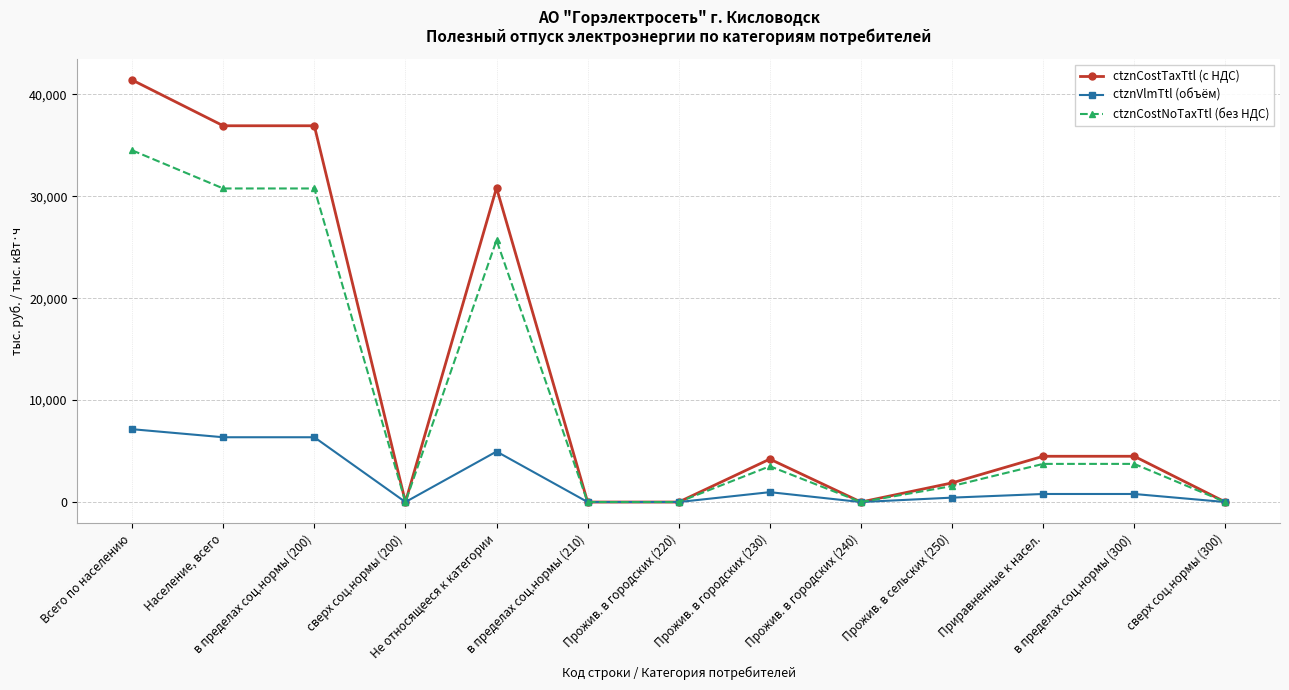

What is the maximum value shown in the chart?

41409.1